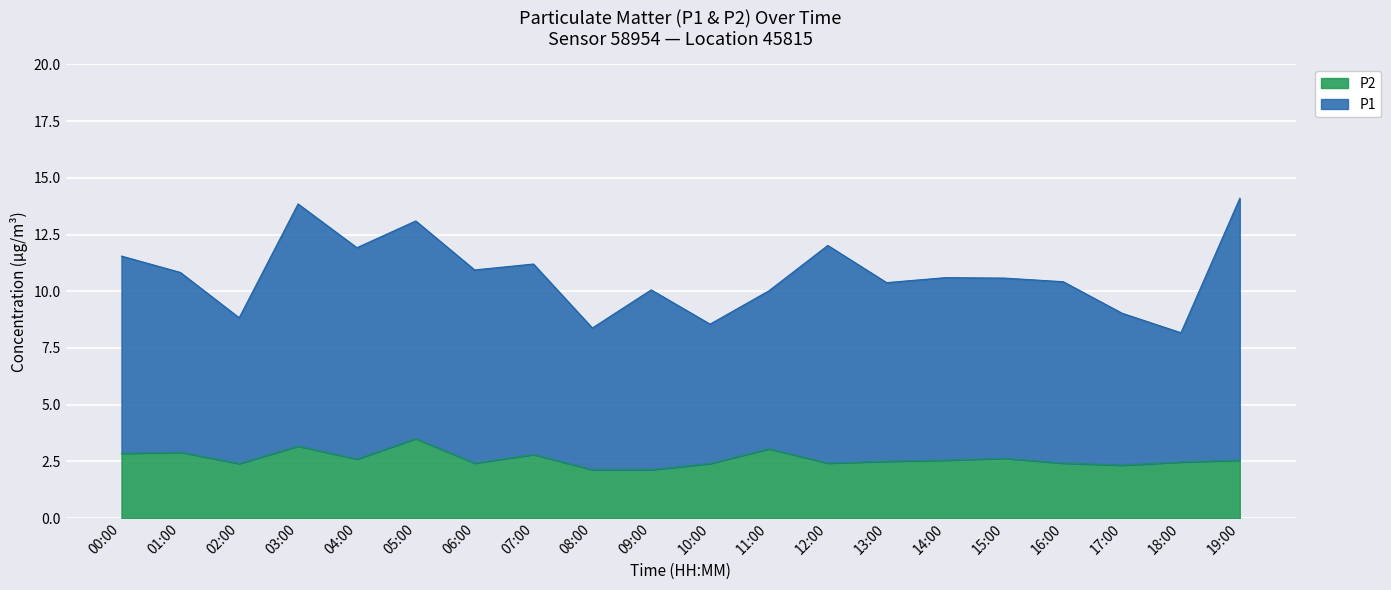

Rank the categories by P2 value from lowest to highest.

08:00, 09:00, 17:00, 02:00, 10:00, 06:00, 12:00, 16:00, 18:00, 13:00, 14:00, 19:00, 04:00, 15:00, 07:00, 00:00, 01:00, 11:00, 03:00, 05:00